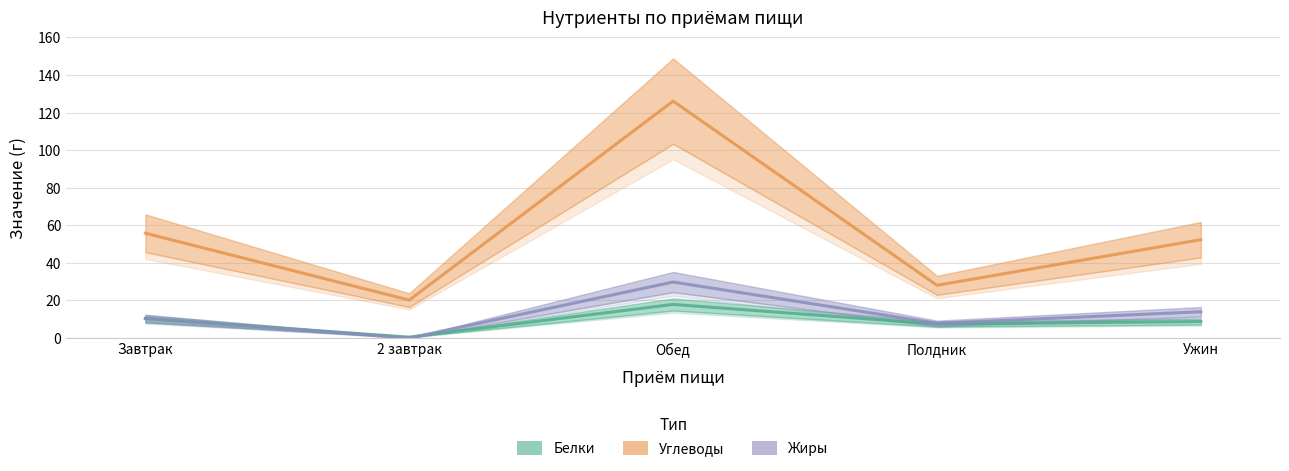

At which category does Углеводы reach its first local valley?

2 завтрак